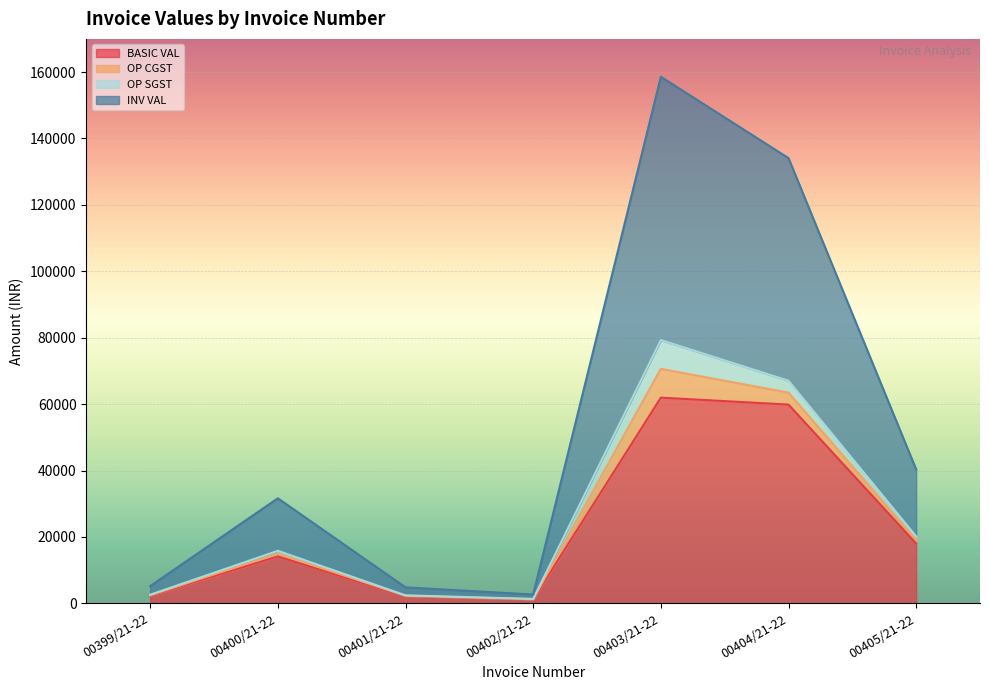

Which series has the largest range (max minus min)?

INV VAL